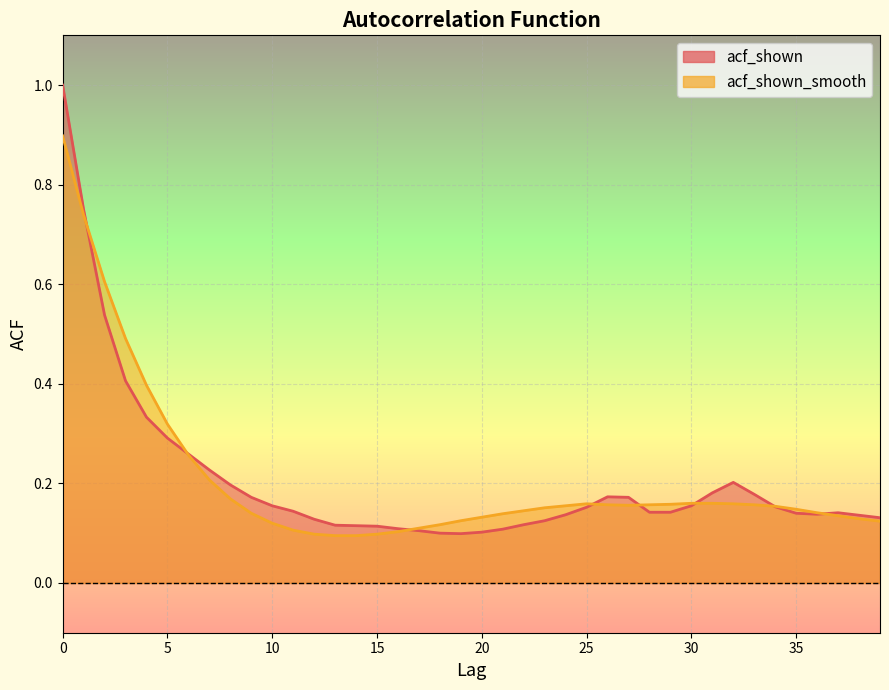

Count the number of data series in this chart.

2